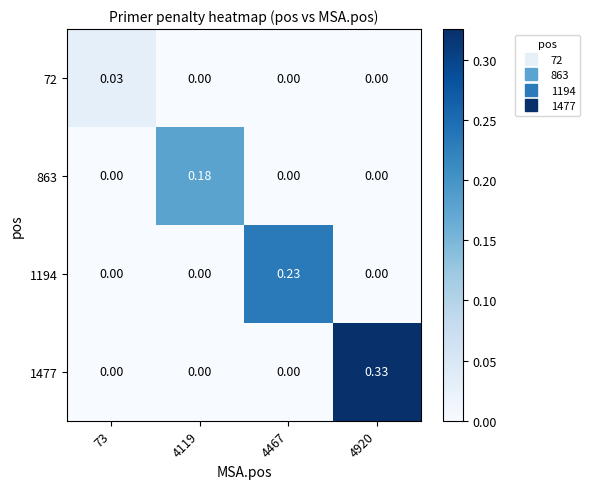

Is the value of 1194 at 4920 greater than the value of 1477 at 4920?

No